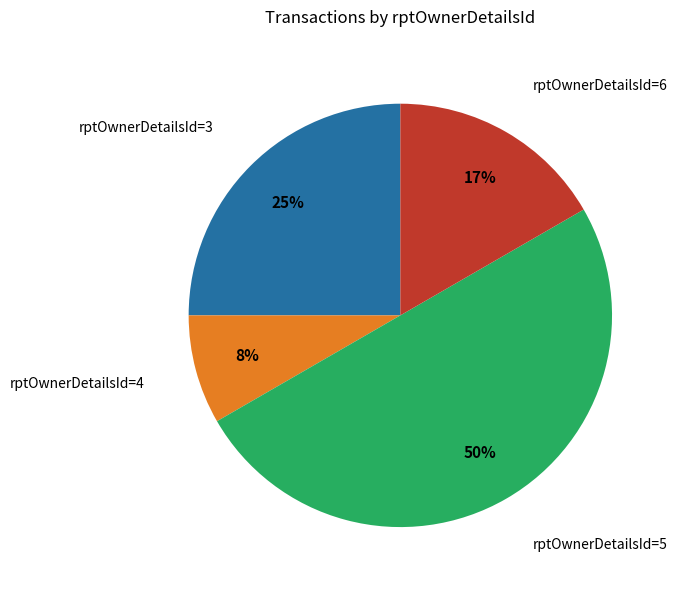

The rptOwnerDetailsId=6 slice represents 17% of the pie. True or false?

True